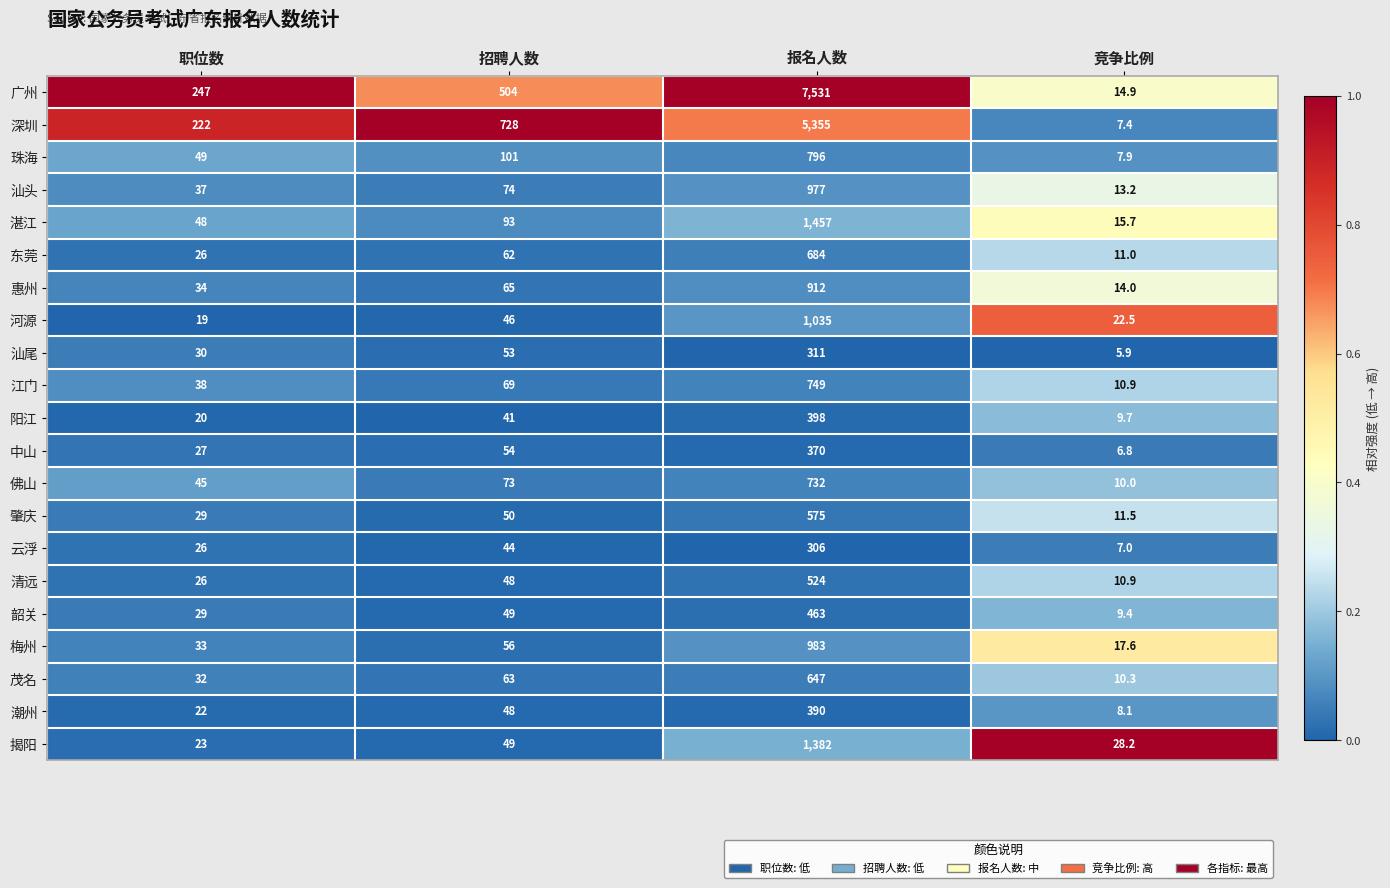

What is the average value of the 佛山 series?

215.0